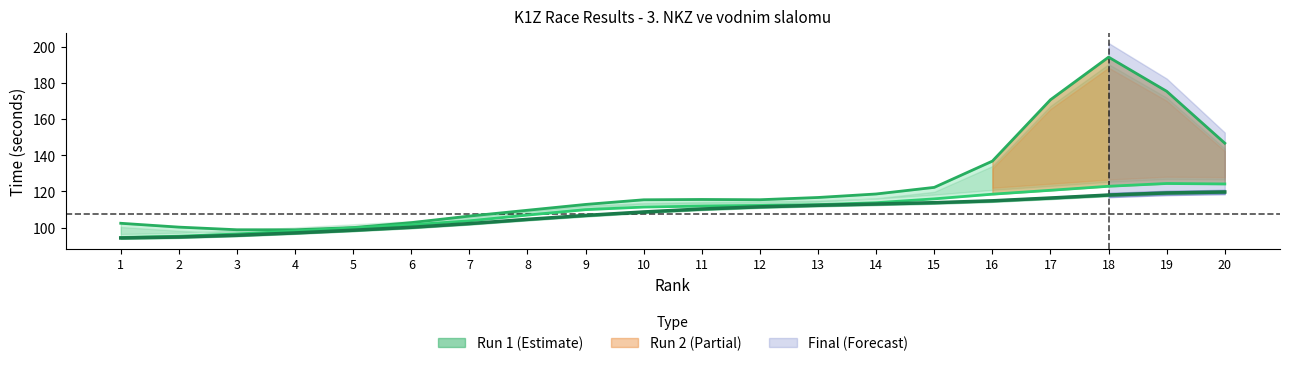

Where does the Run 1 time series first go above 113?

10